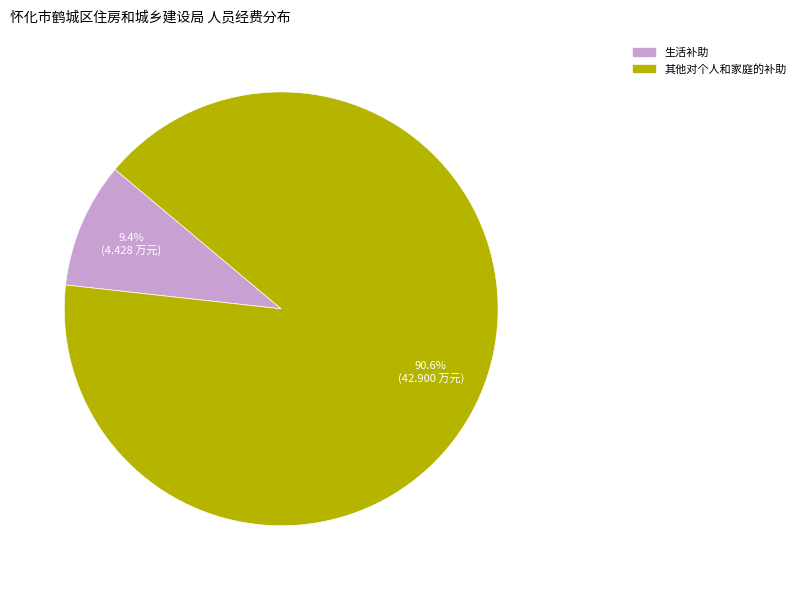

How many slices are in this pie chart?

2